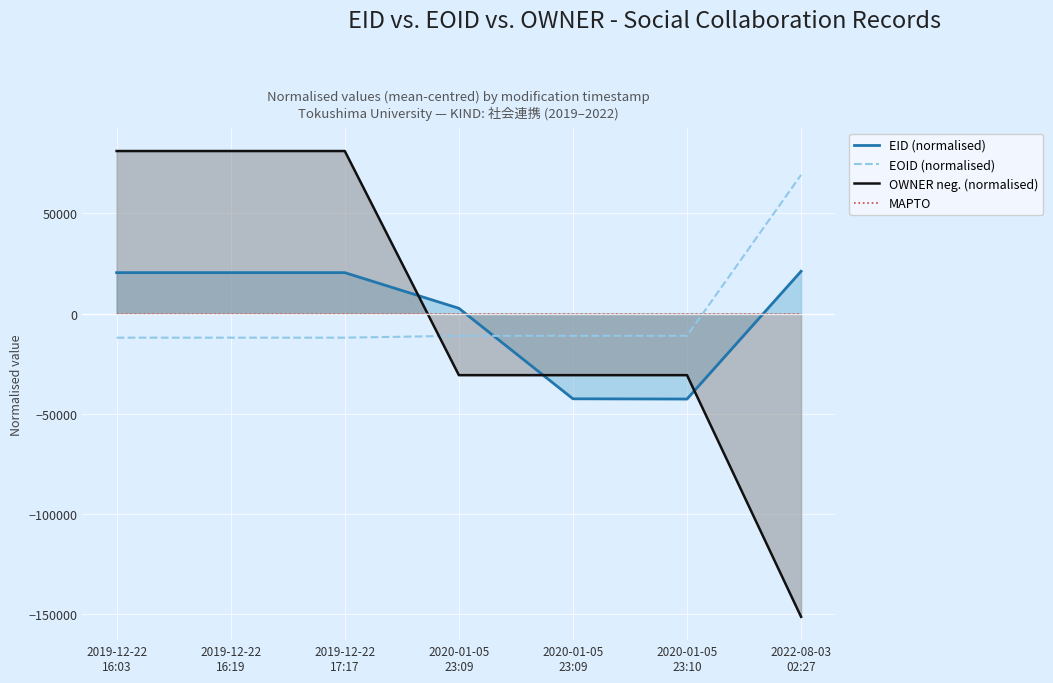

True or false: EID (normalised) has a value of 21139.6 at 2022-08-03
02:27.

True